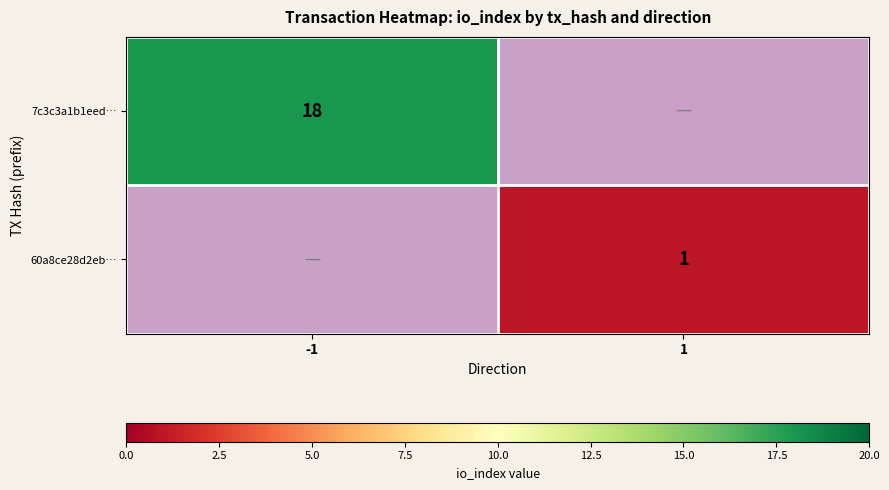

Which category has the lowest value across all series?

1